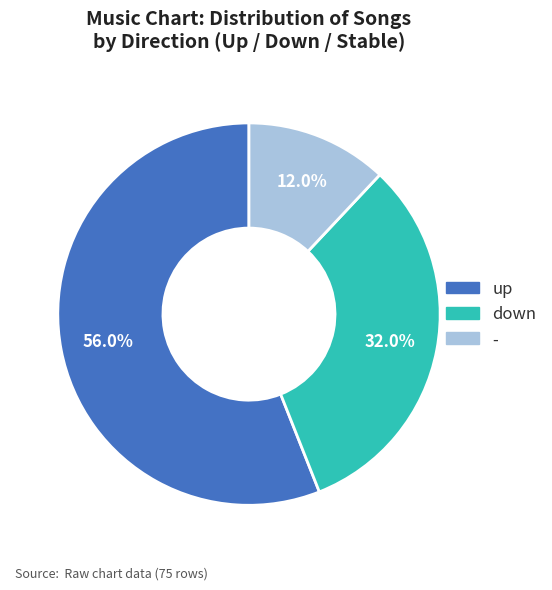

What is the total percentage of - and down?

44.0%